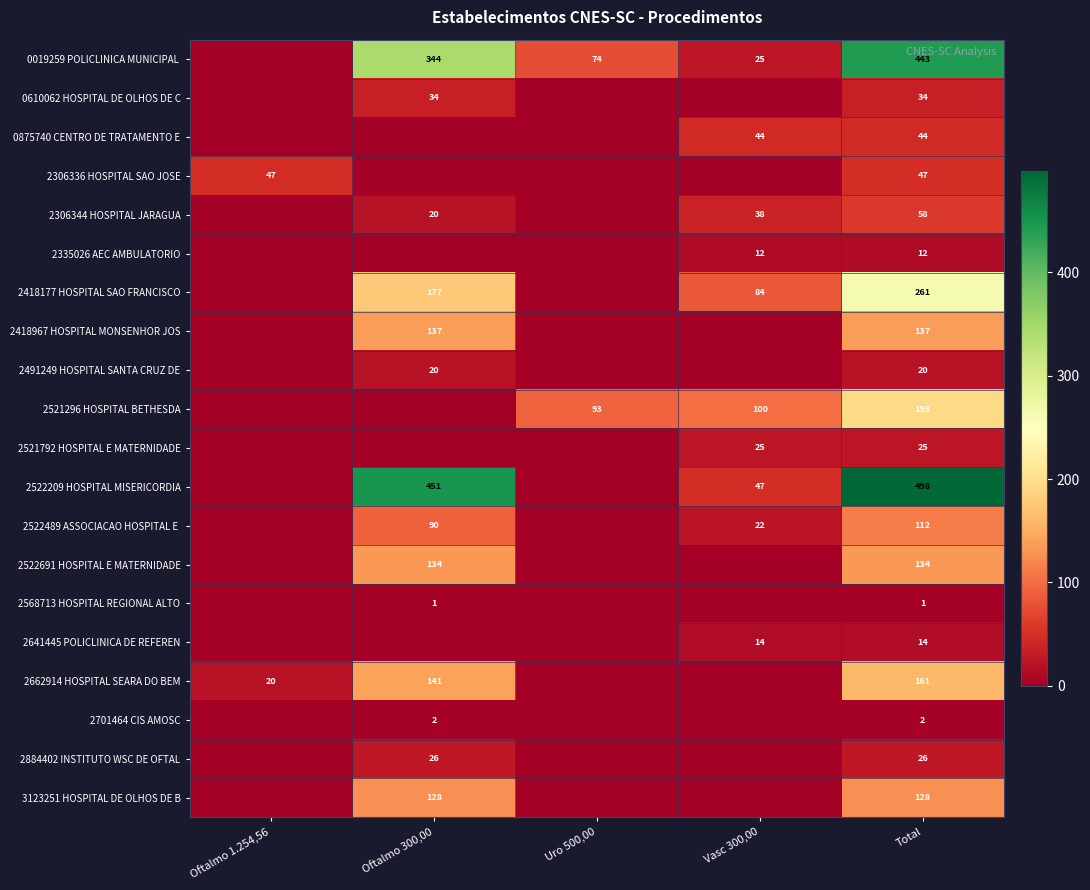

Which category has the highest value across all series?

Total